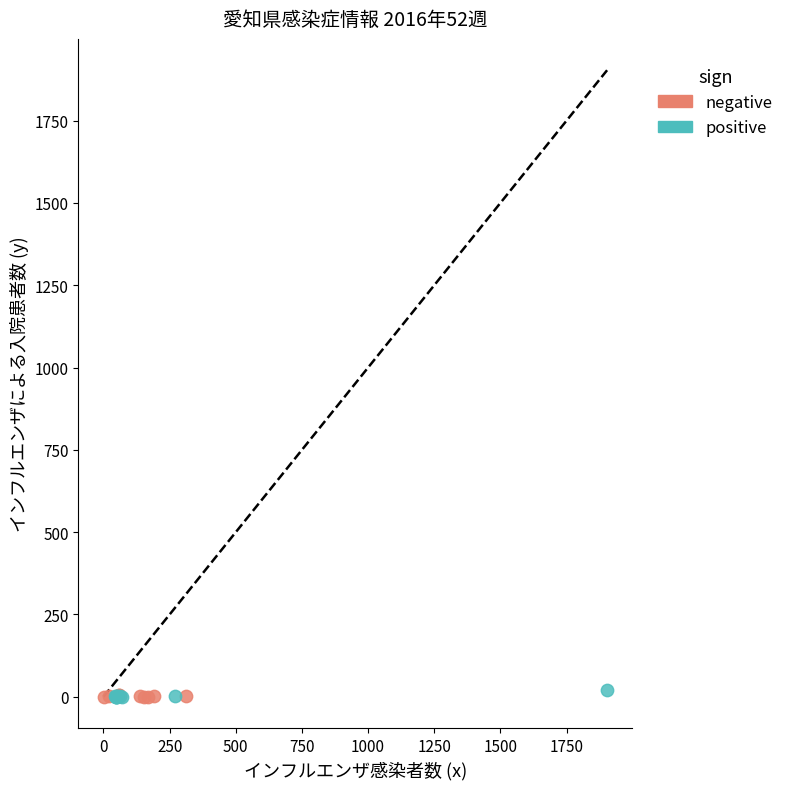

What are all the series names shown in the legend?

negative, positive